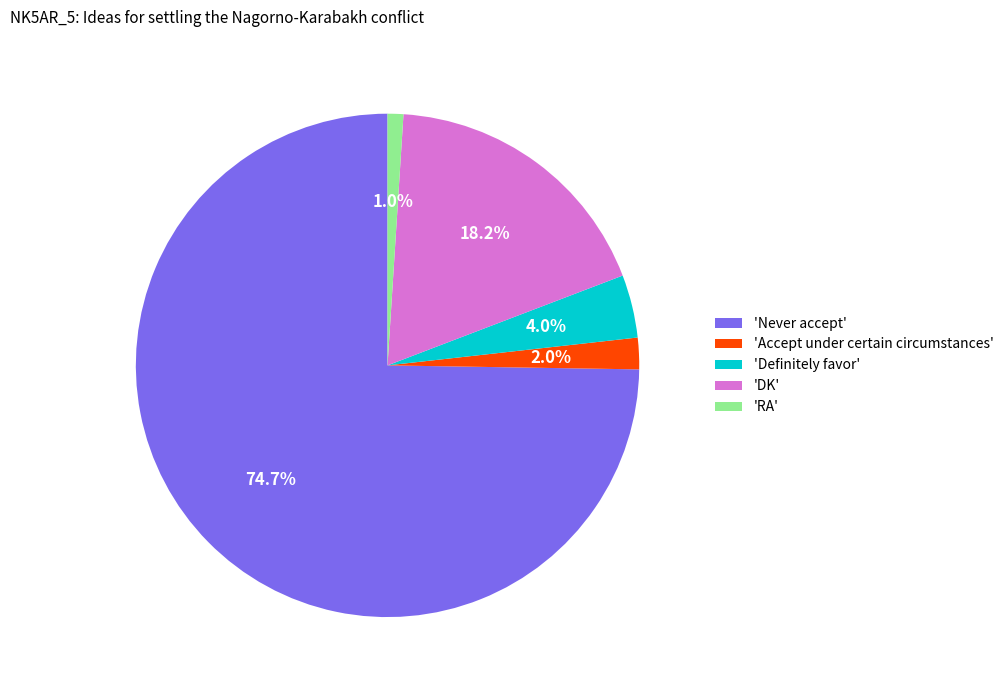

Between 'Definitely favor' and 'DK', which is larger?

'DK'